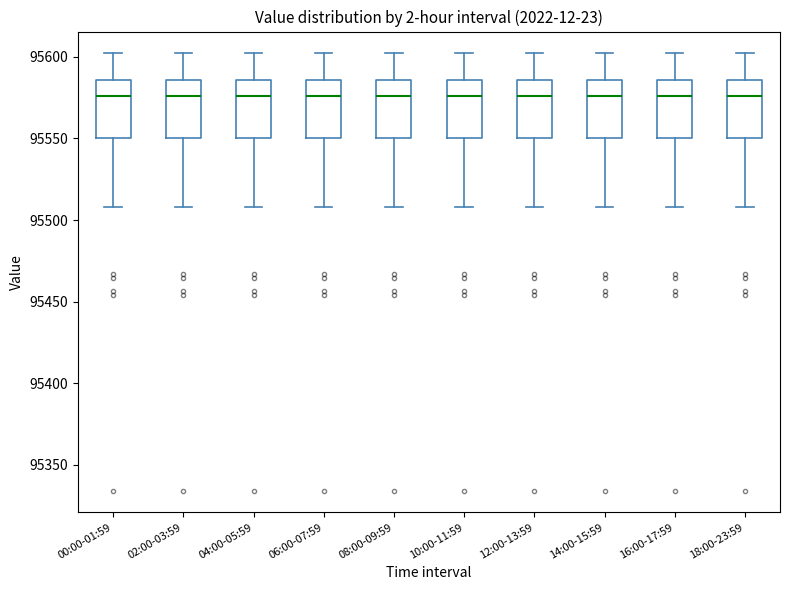

Where is the upper edge of the box for 10:00-11:59 on the y-axis? The values are not printed on the chart, so give them approximately, as read against the axis.

95585